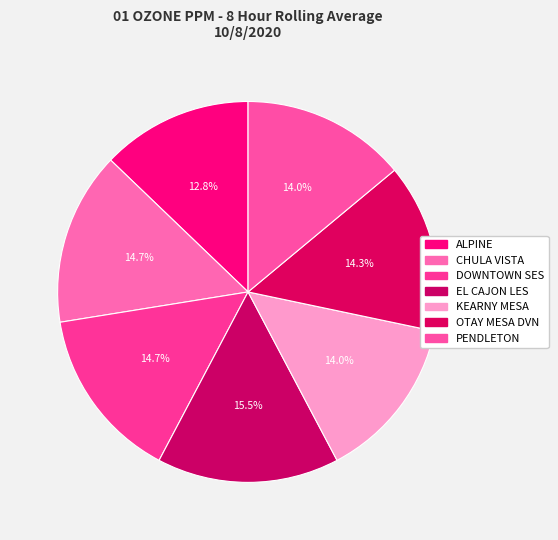

Is it true that CHULA VISTA is 15% of the pie?

True